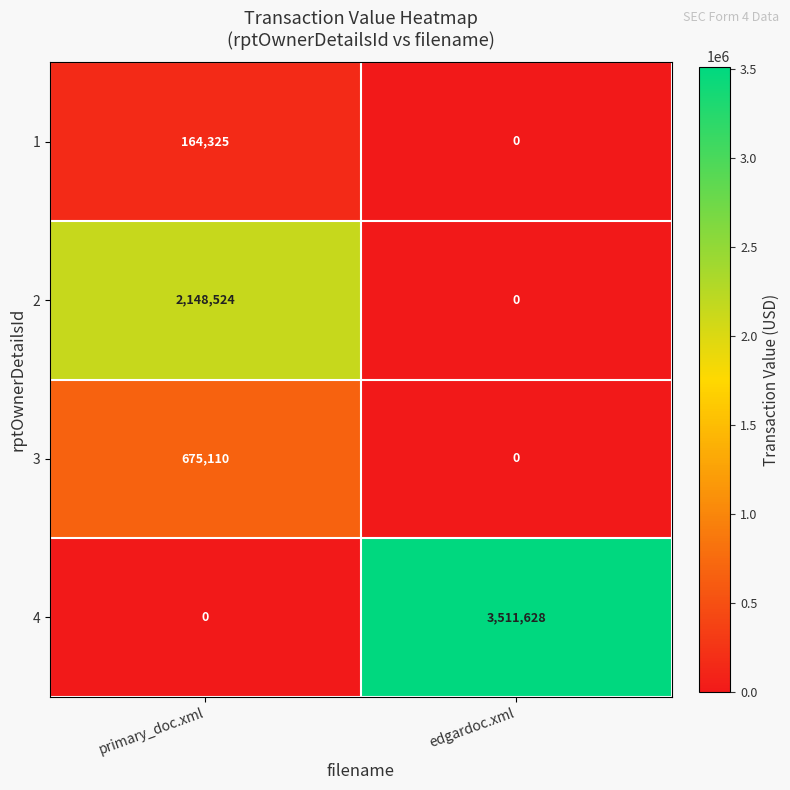

Which category has the highest value across all series?

edgardoc.xml